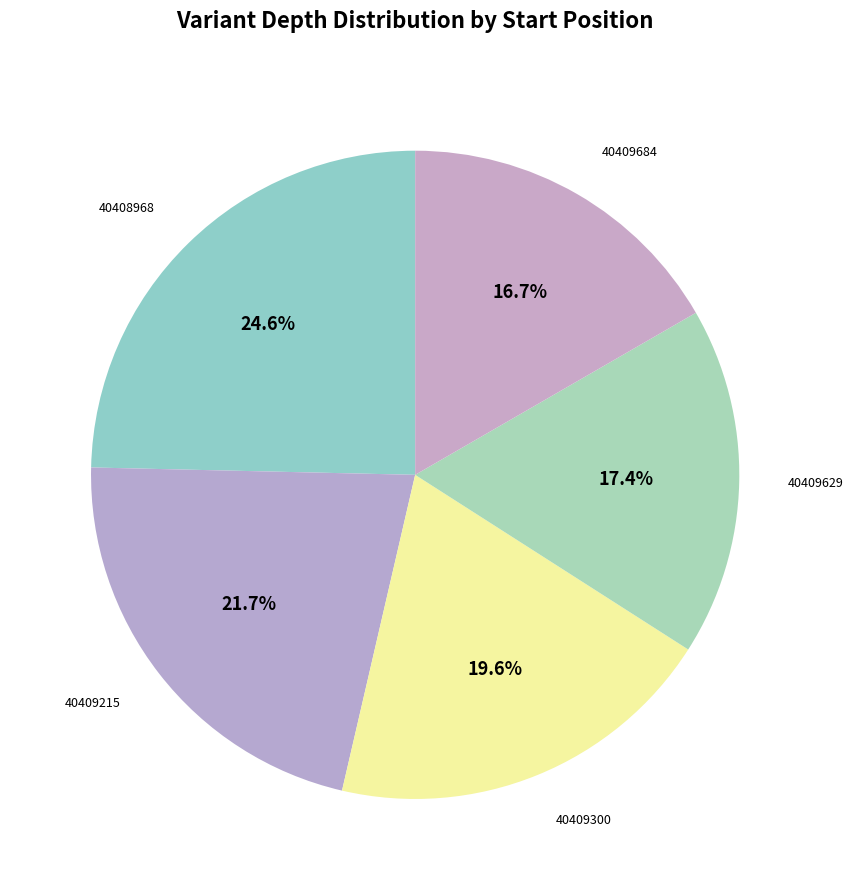

Which category has the biggest portion of the pie?

40408968